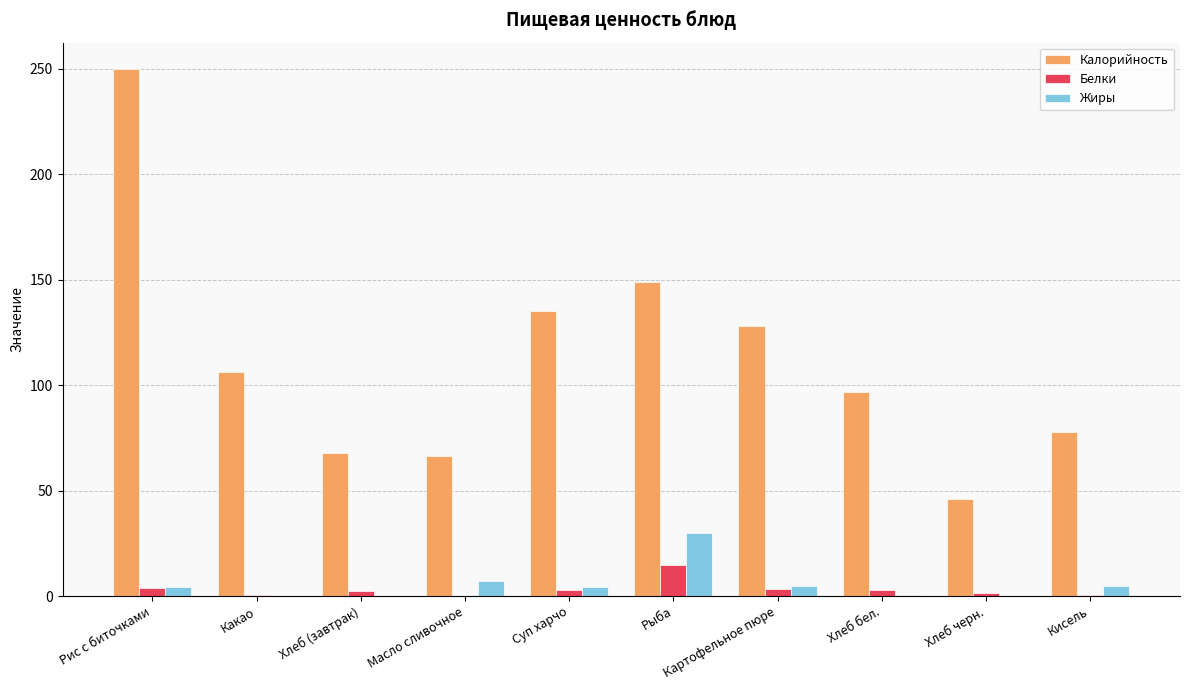

Between Какао and Картофельное пюре, which series saw the biggest shift?

Калорийность